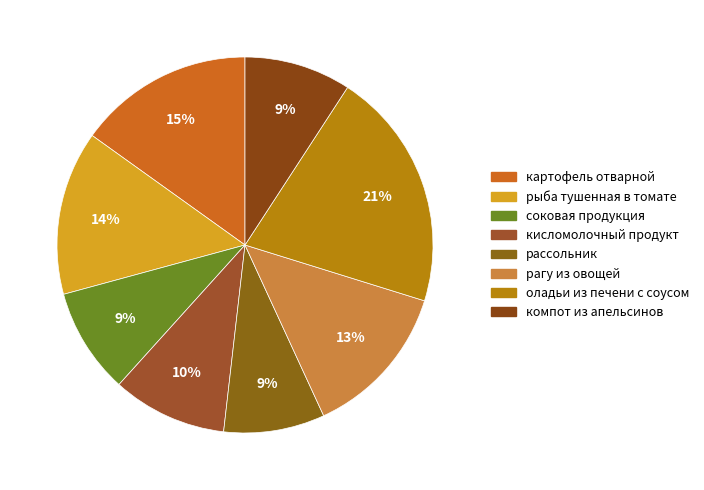

How many segments does this pie chart have?

8